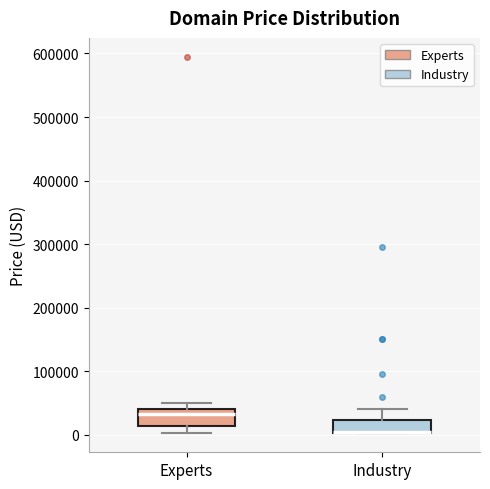

Where does the upper whisker of the box for Industry end on the y-axis? The values are not printed on the chart, so give them approximately, as read against the axis.

40000